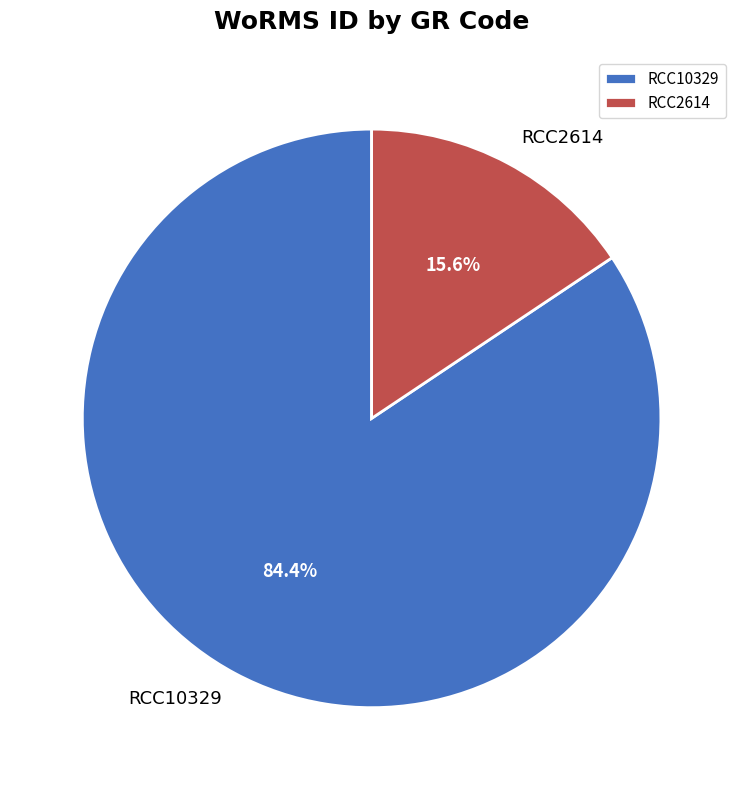

How many slices are in this pie chart?

2